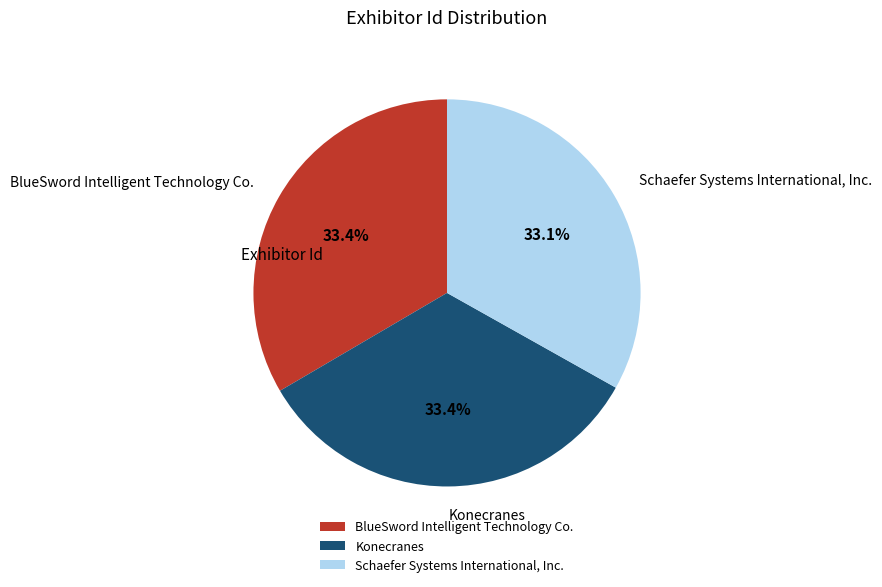

Is there a majority slice in this chart?

No